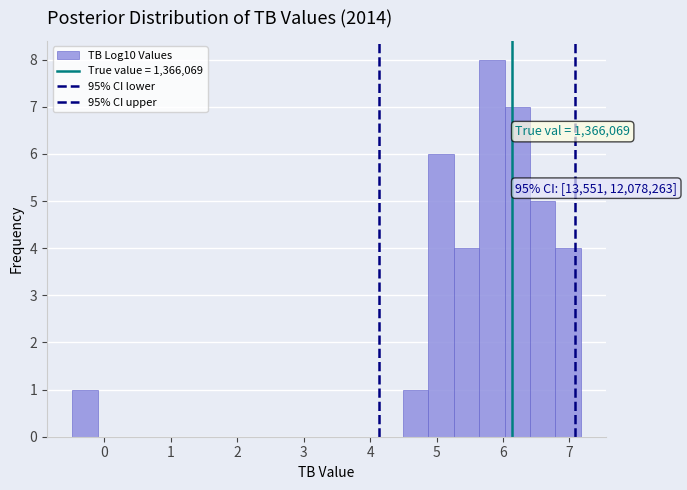

Read against the x-axis, roughly where is the centre of the tallest bar?

5.8